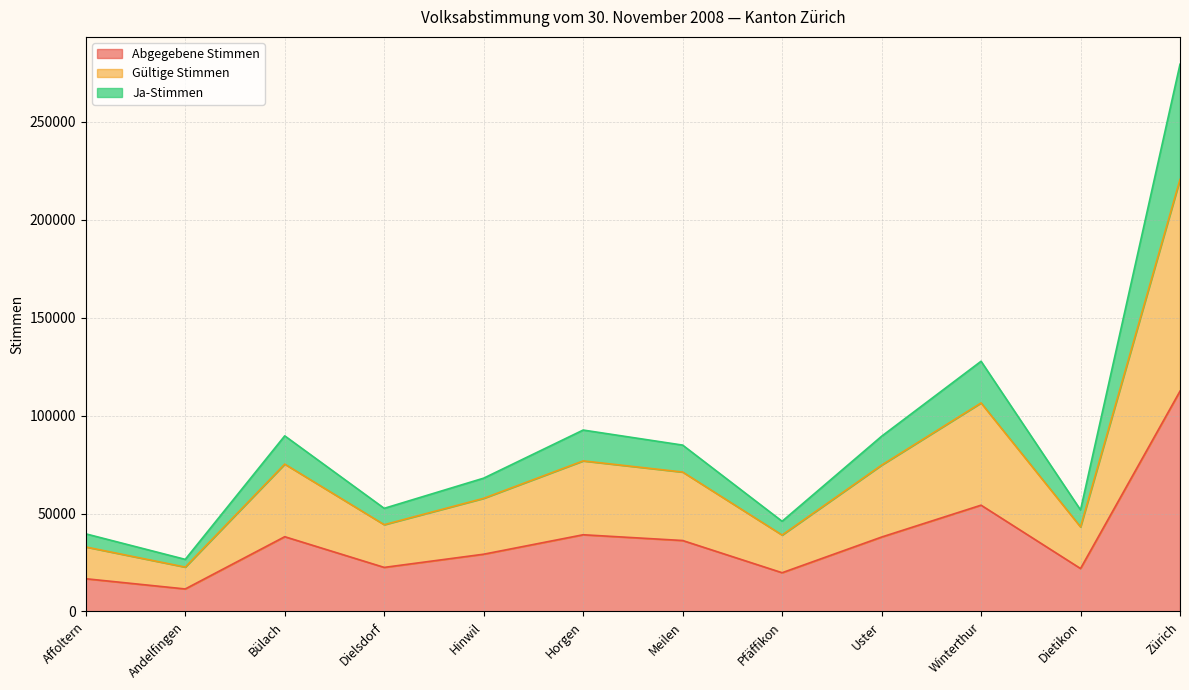

True or false: Abgegebene Stimmen and Ja-Stimmen intersect in this chart.

False